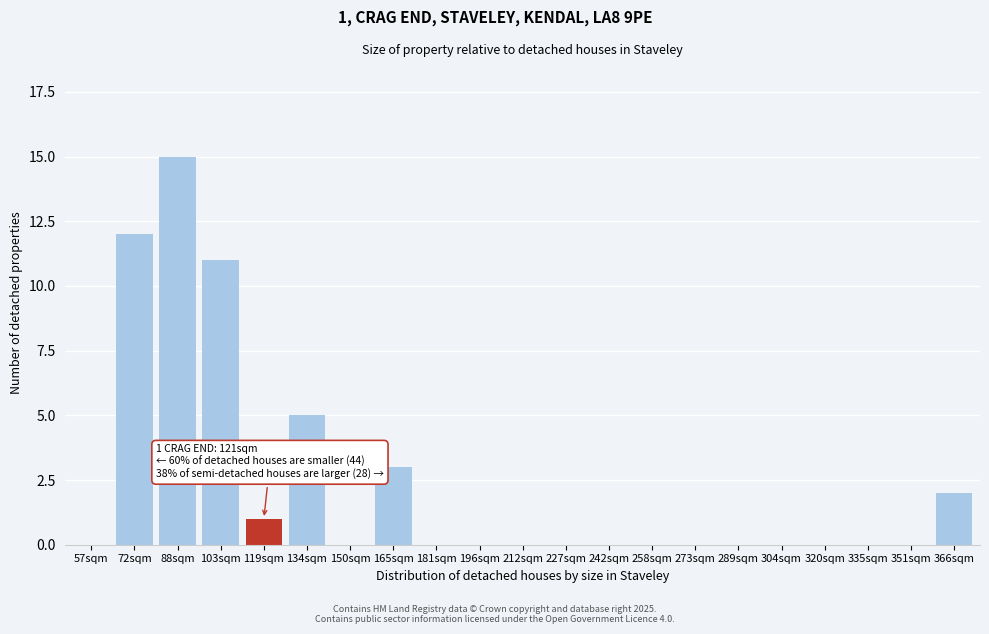

Reading left to right, extract all data points from this chart.

57sqm=0	72sqm=12	88sqm=15	103sqm=11	119sqm=1	134sqm=5	150sqm=0	165sqm=3	181sqm=0	196sqm=0	212sqm=0	227sqm=0	242sqm=0	258sqm=0	273sqm=0	289sqm=0	304sqm=0	320sqm=0	335sqm=0	351sqm=0	366sqm=2